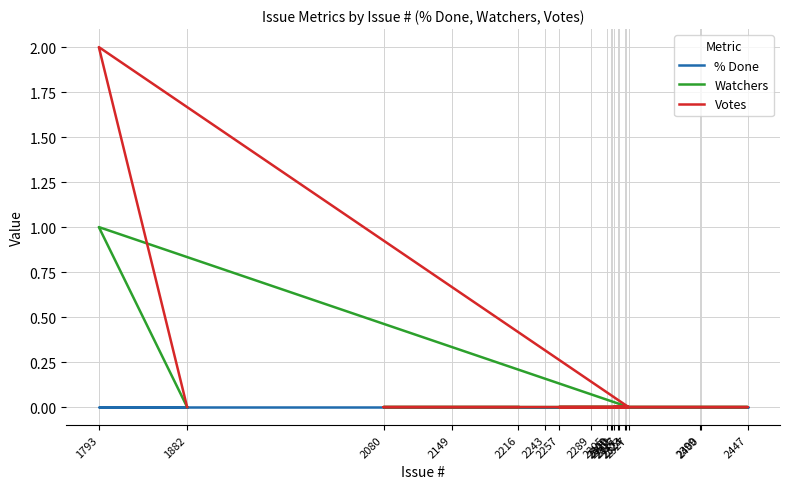

Which category has the lowest value in the % Done series?

2216